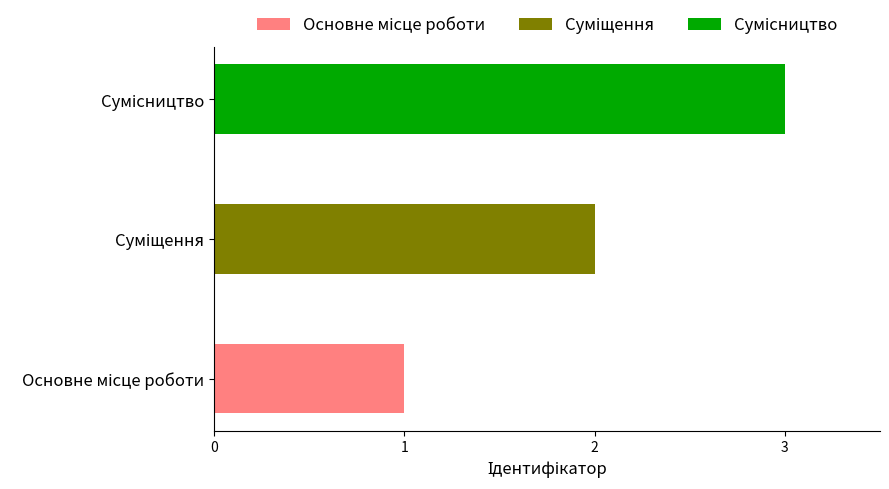

What is the average value?

2